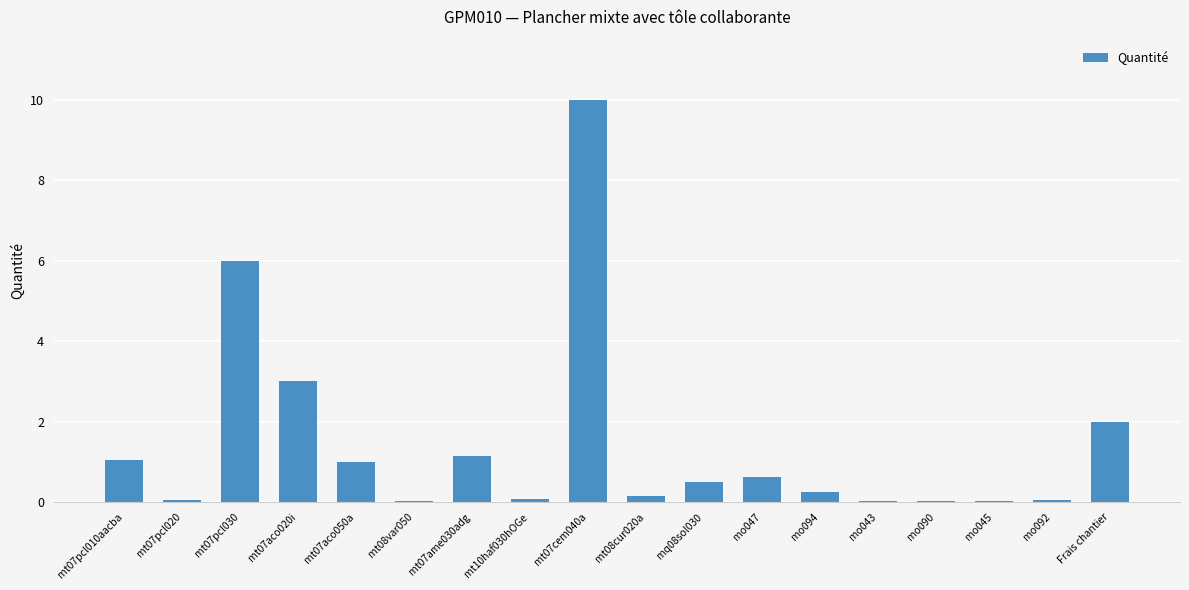

What is the maximum value shown in the chart?

10.0